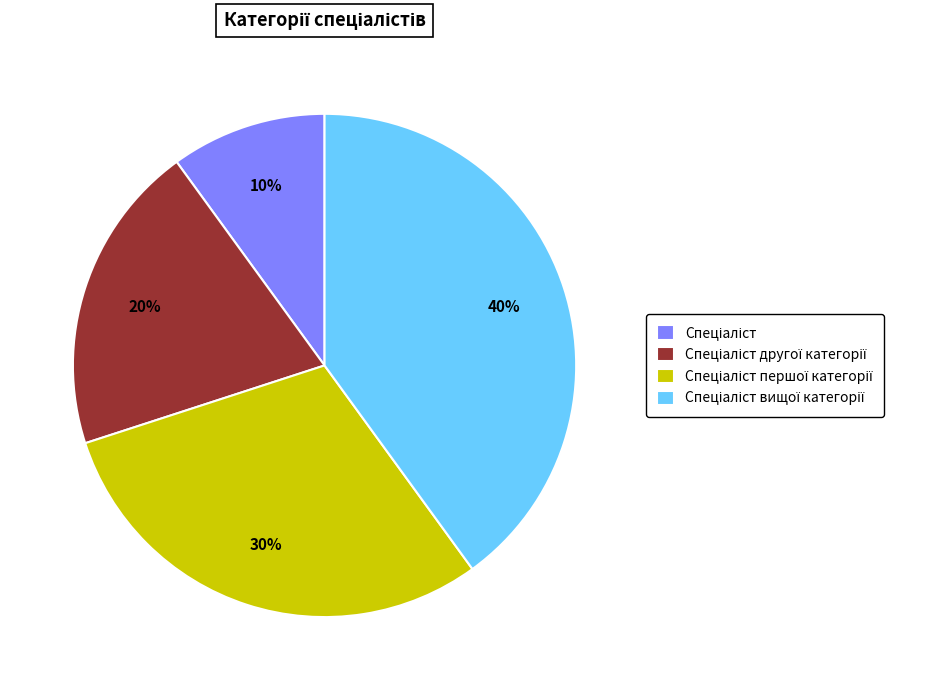

To the nearest percent, what is the difference between the largest and smallest slice percentages?

30%